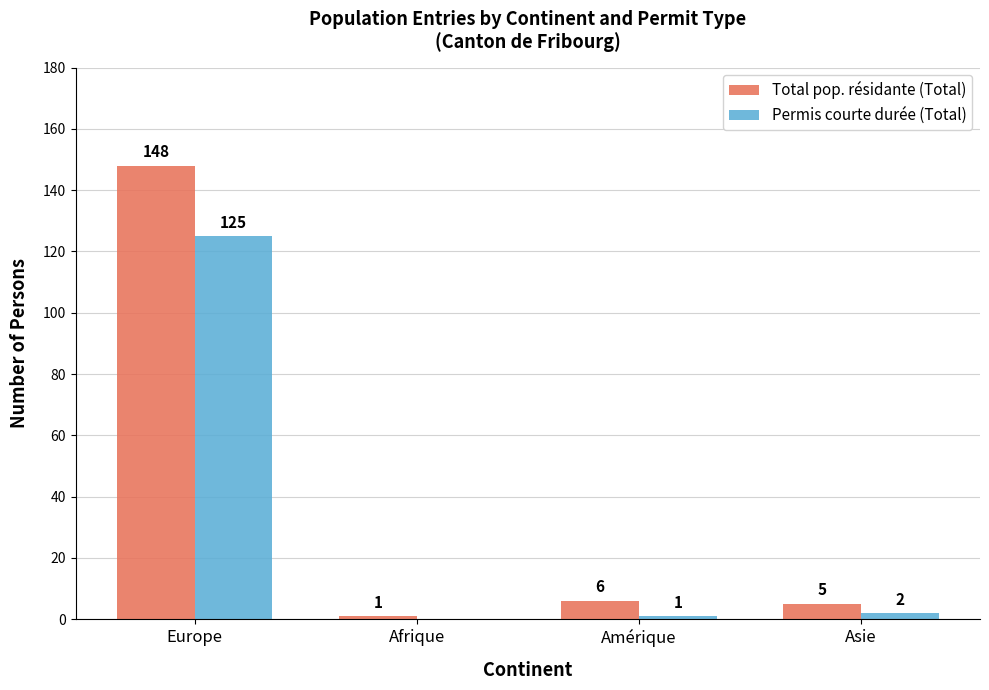

Between Afrique and Asie, which series saw the biggest shift?

Total pop. résidante (Total)